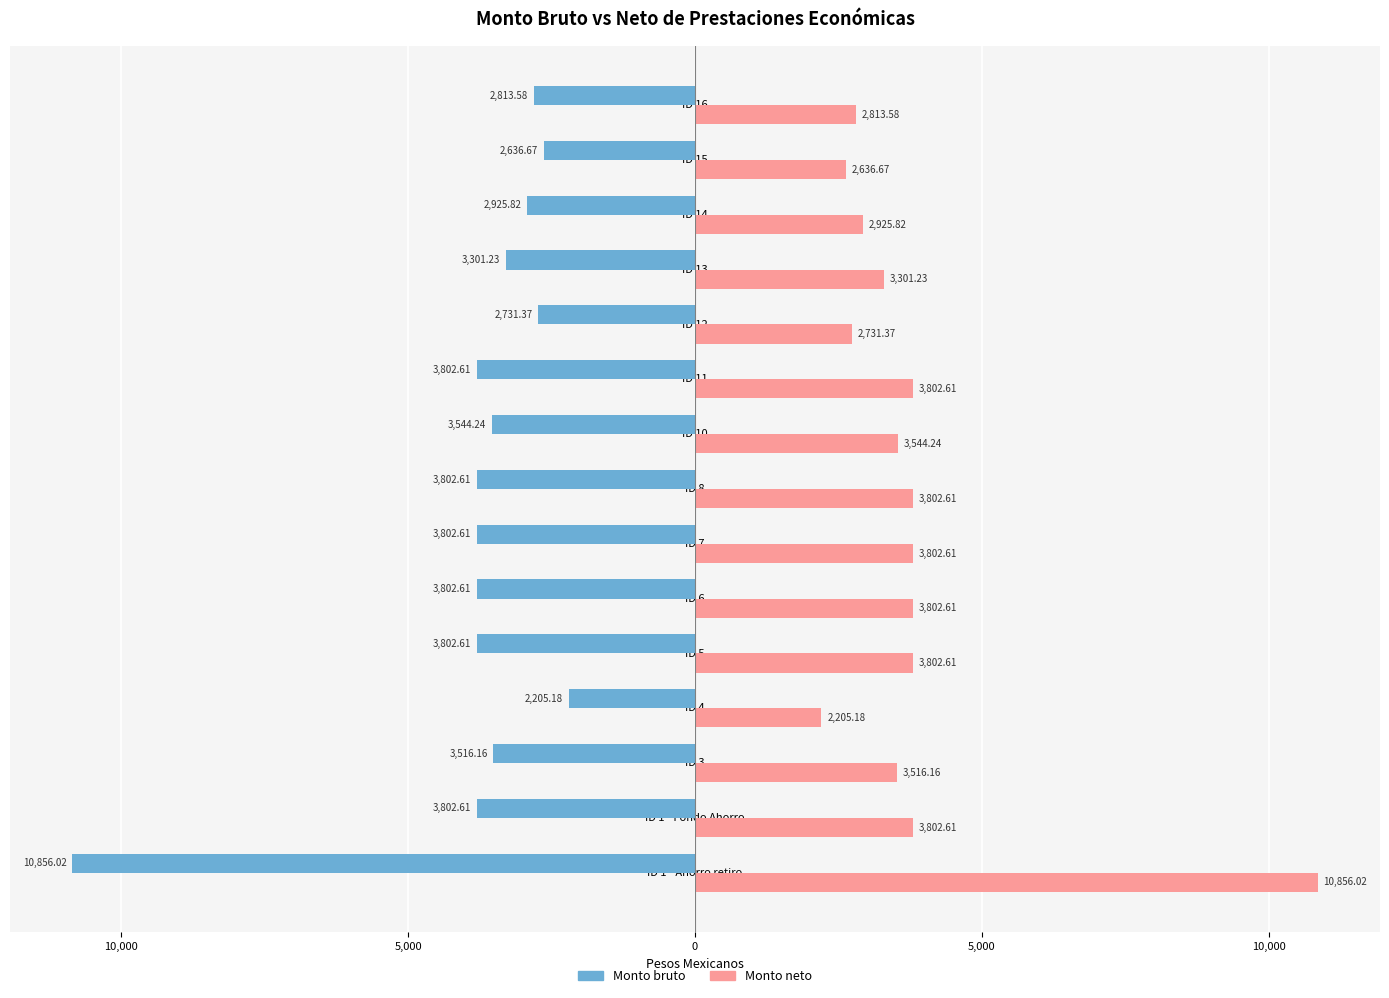

What are all the series names shown in the legend?

Monto bruto, Monto neto